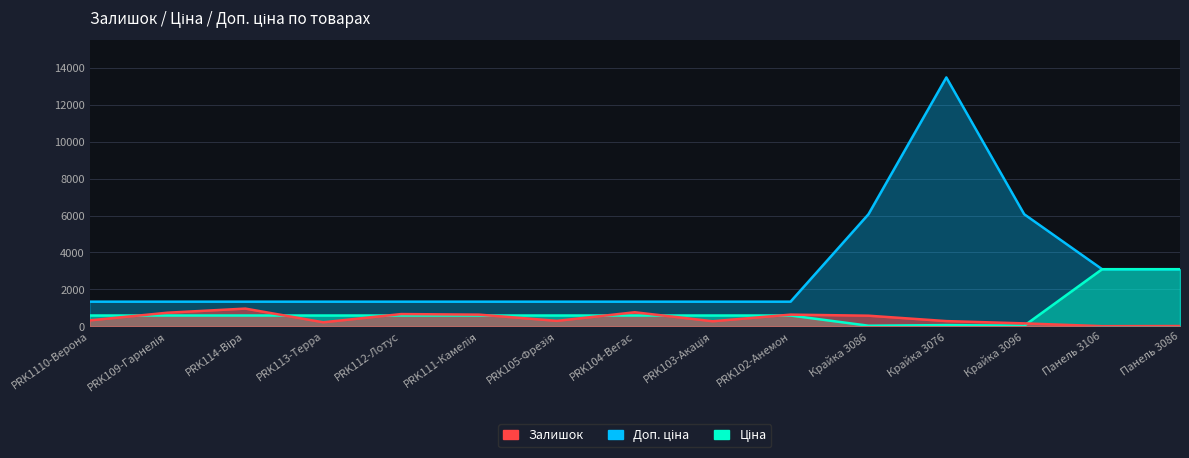

What are all the series names shown in the legend?

Залишок, Ціна, Доп. ціна